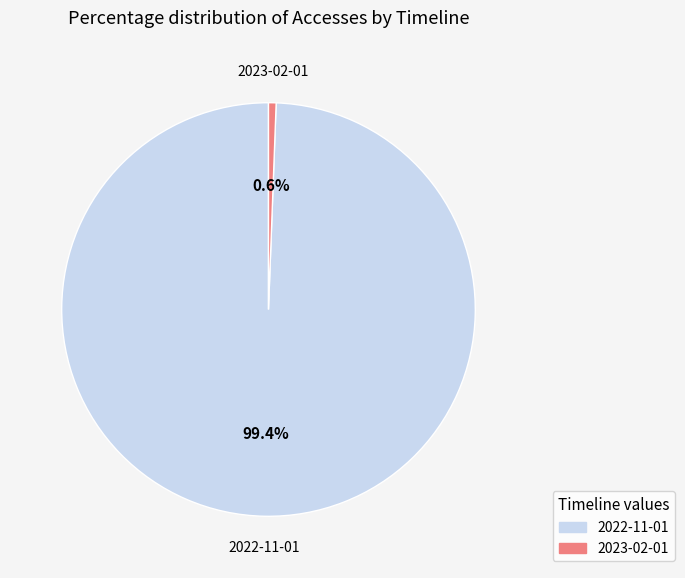

Count the number of slices in the pie.

2